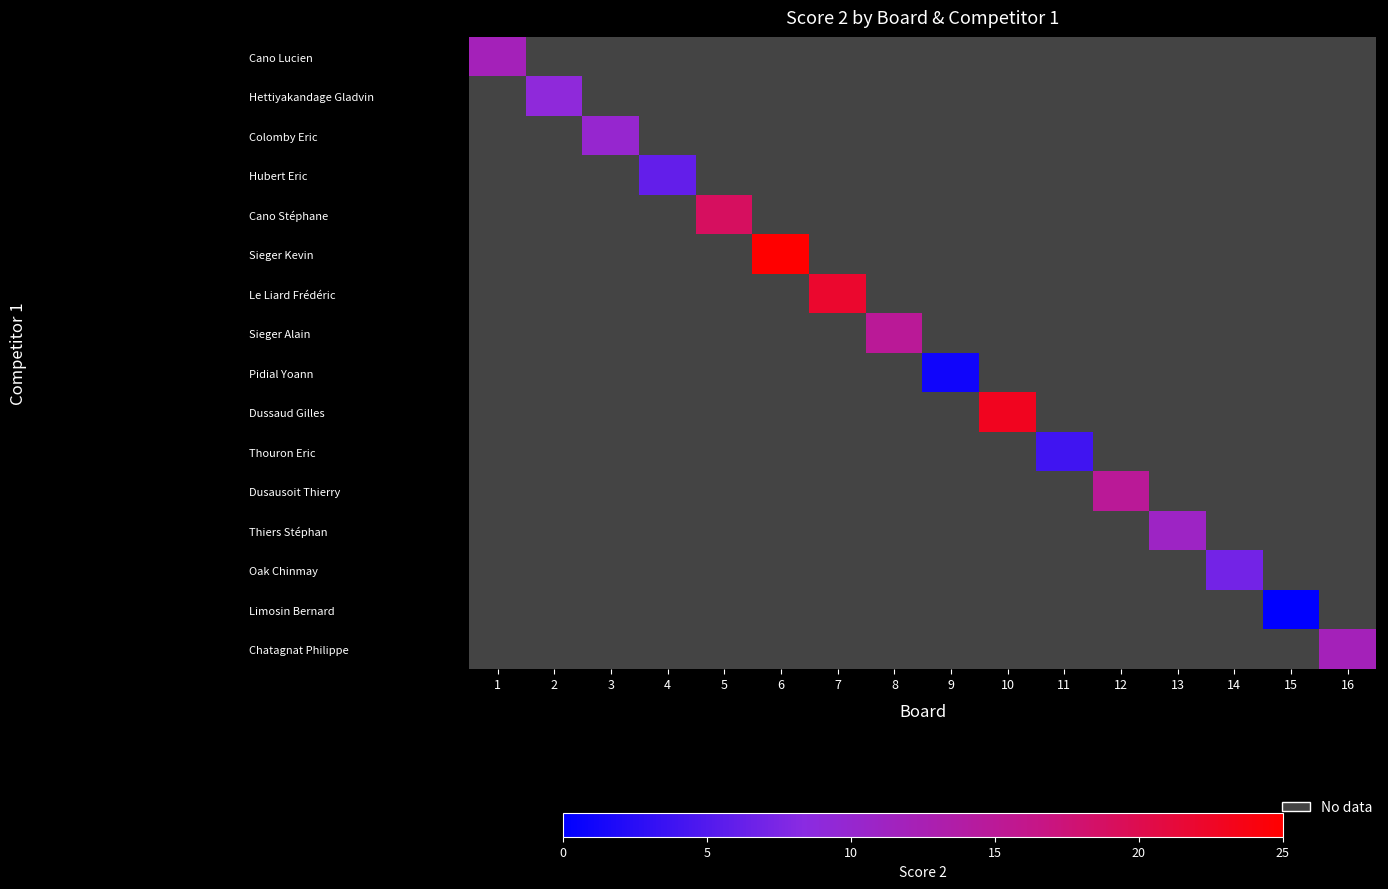

Is it true that Le Liard Frédéric equals 32.4 at 7?

False